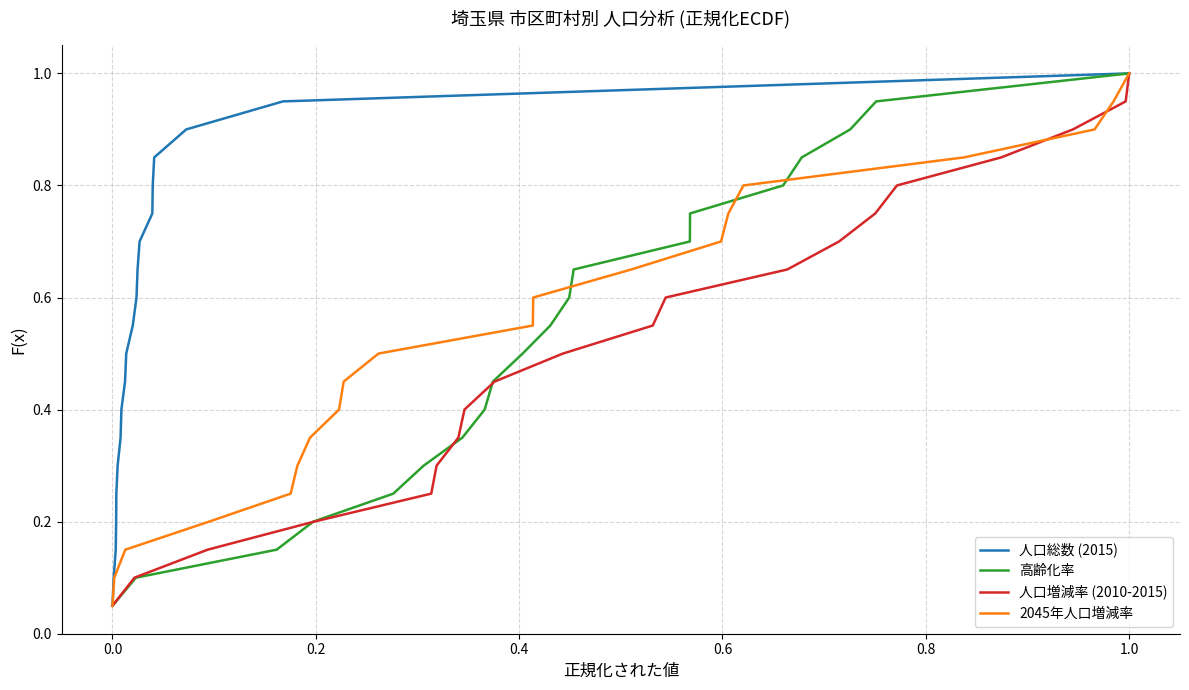

List the series in order of their peak value, highest first.

人口総数 (2015), 高齢化率, 人口増減率 (2010-2015), 2045年人口増減率